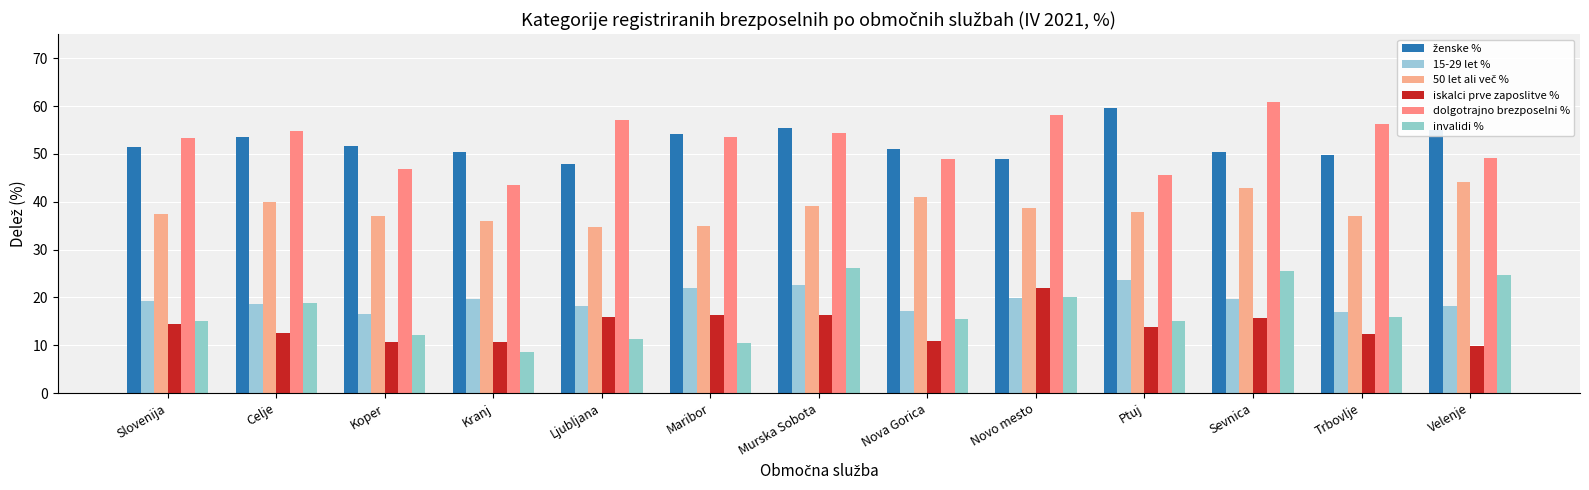

How many bars are there in each group?

6